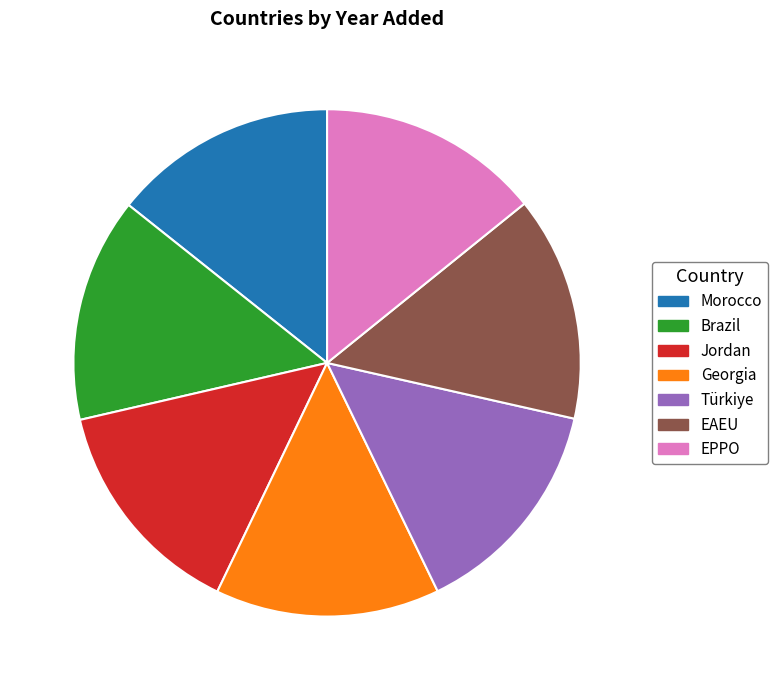

Does EPPO represent more than half of the total?

No